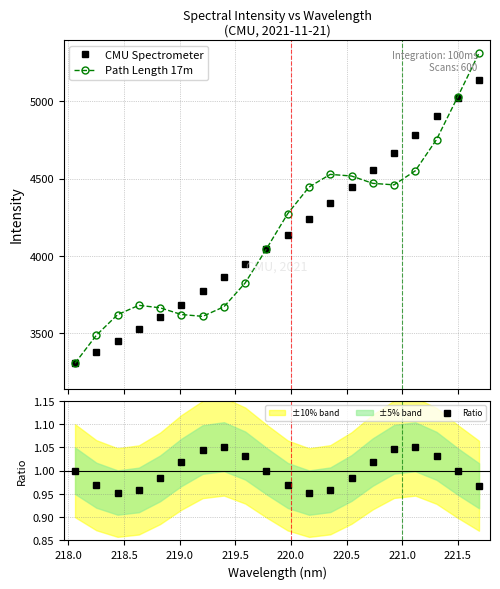

True or false: Ratio has more than 0 interior local peaks.

True